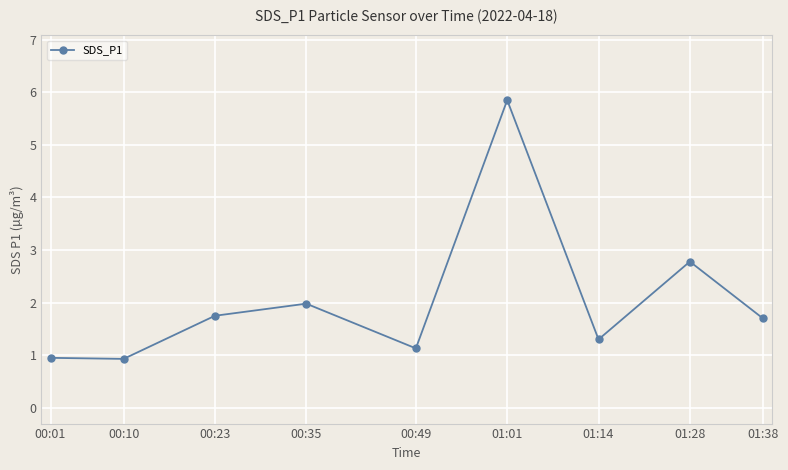

What value does the data have at 01:38?

1.7